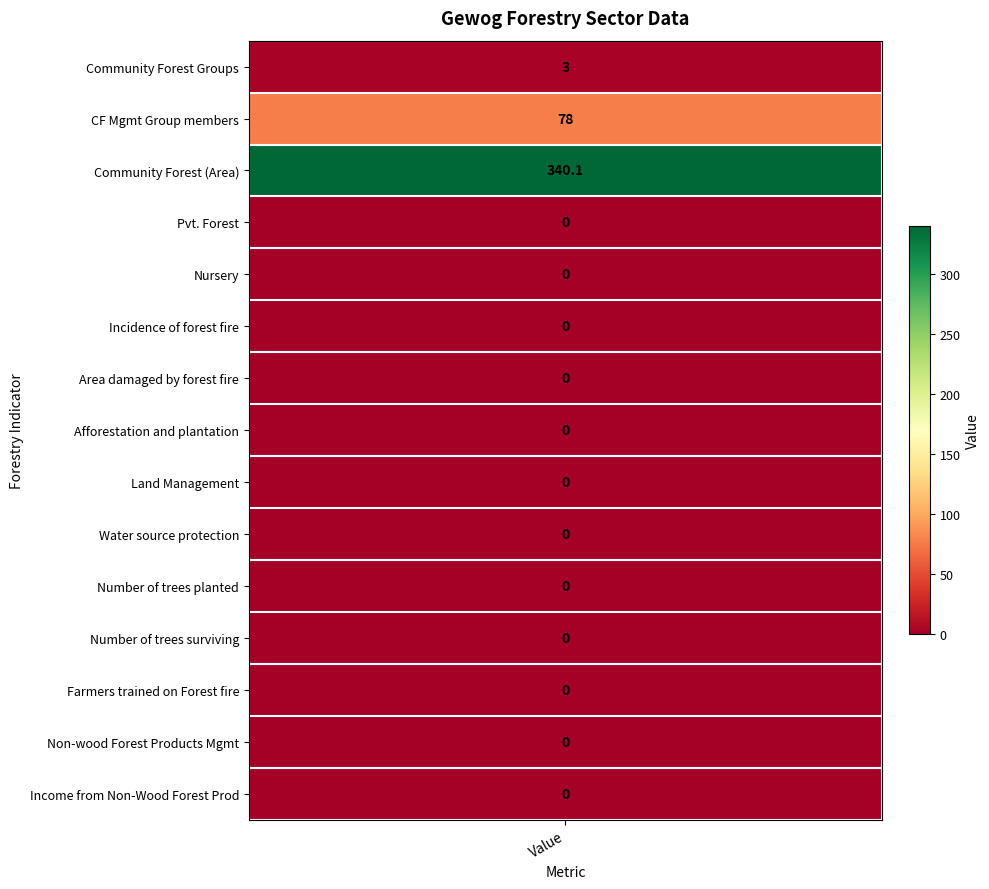

Is the value of Number of trees planted at Other greater than the value of Number of trees surviving at General?

No